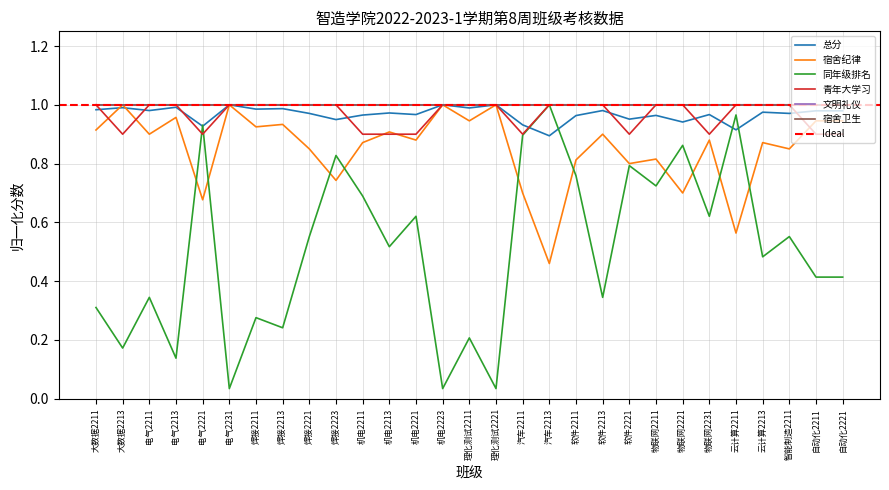

Which has a higher value, 自动化2221 or 物联网2211?

自动化2221